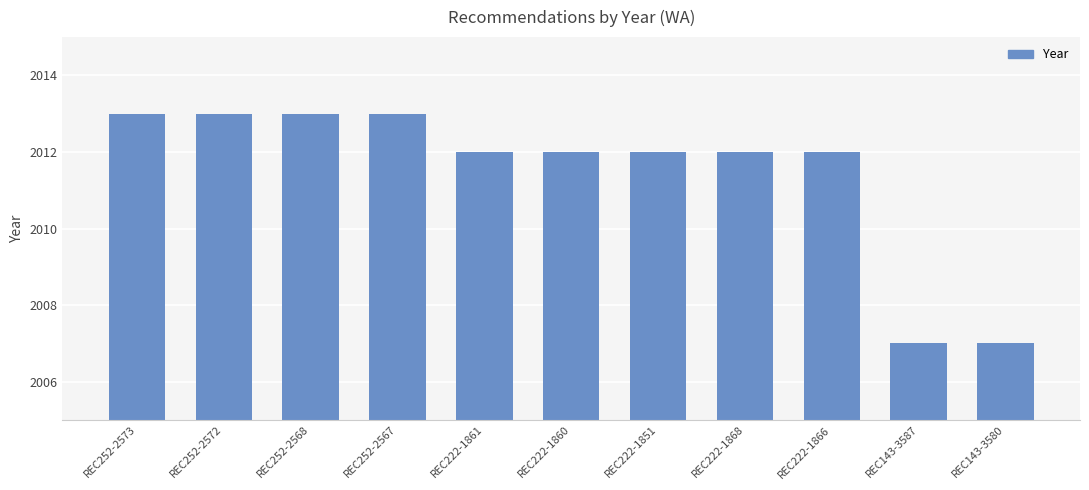

Reading right to left, list all the values displayed in this chart.

2007	2007	2012	2012	2012	2012	2012	2013	2013	2013	2013